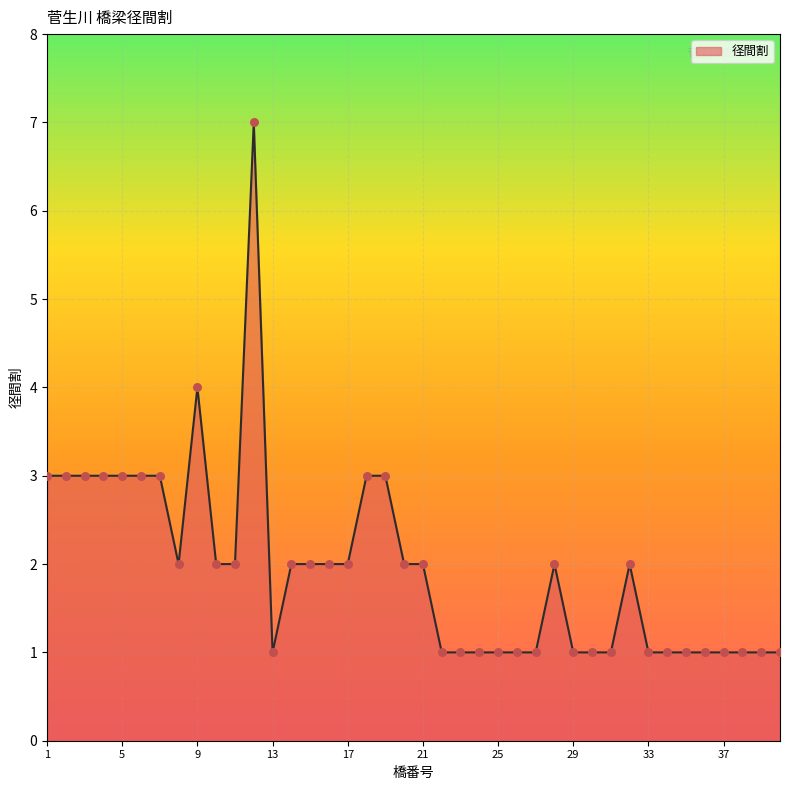

What is the difference between the maximum and minimum values?

6